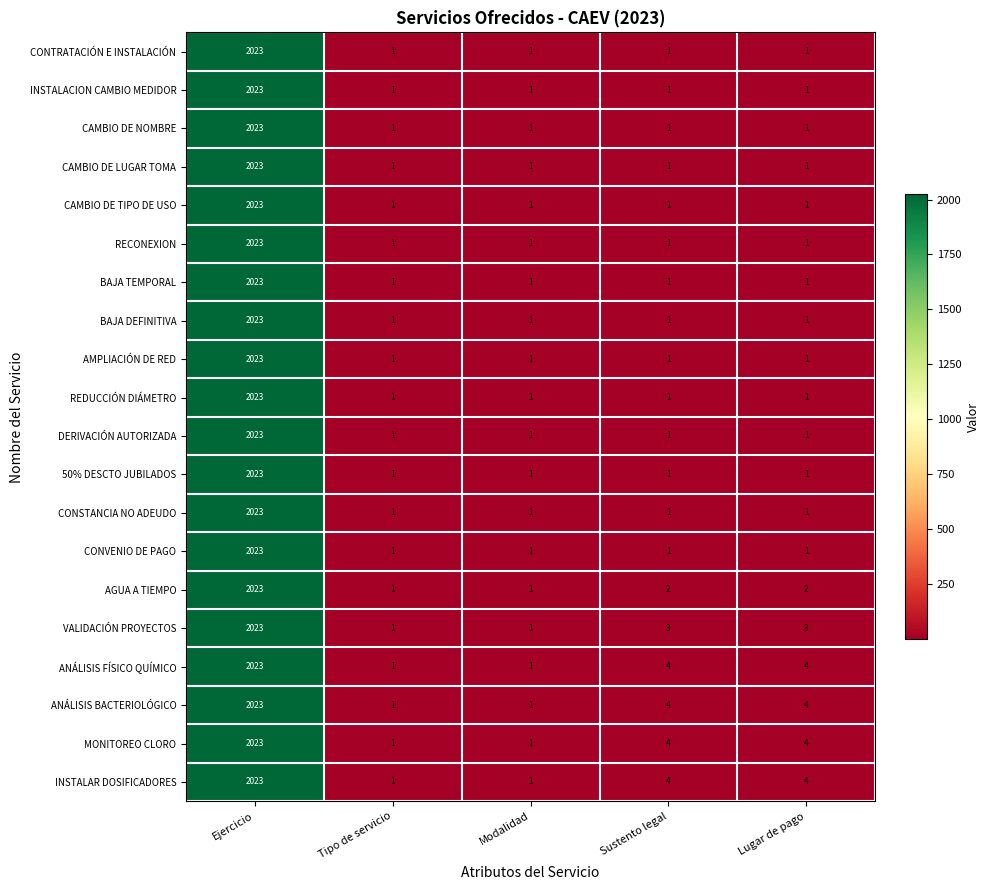

What is the spread (max minus min) of values at Lugar de pago?

3